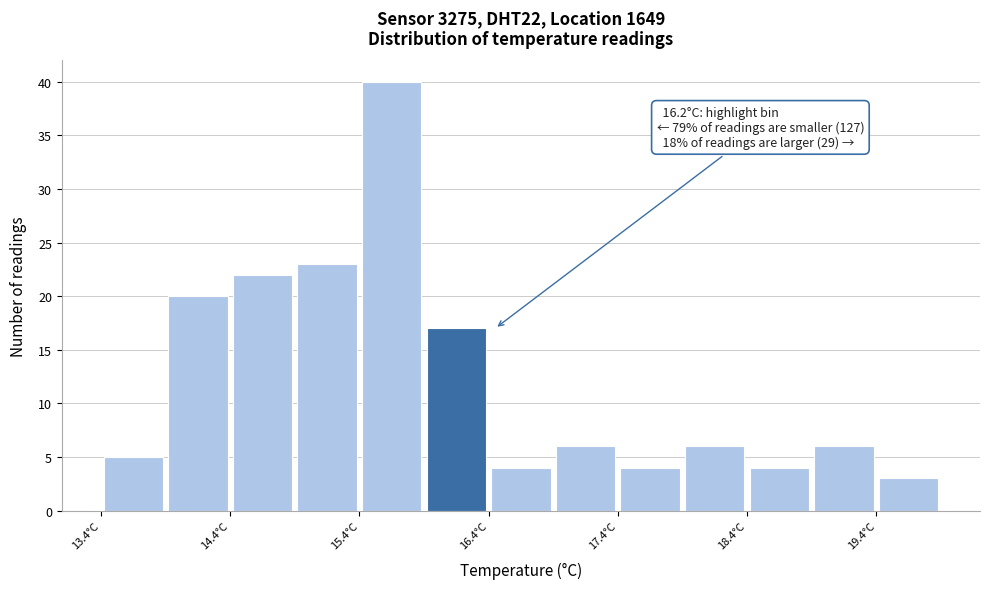

Which range on the x-axis has the tallest bar?

15.4 to 15.9